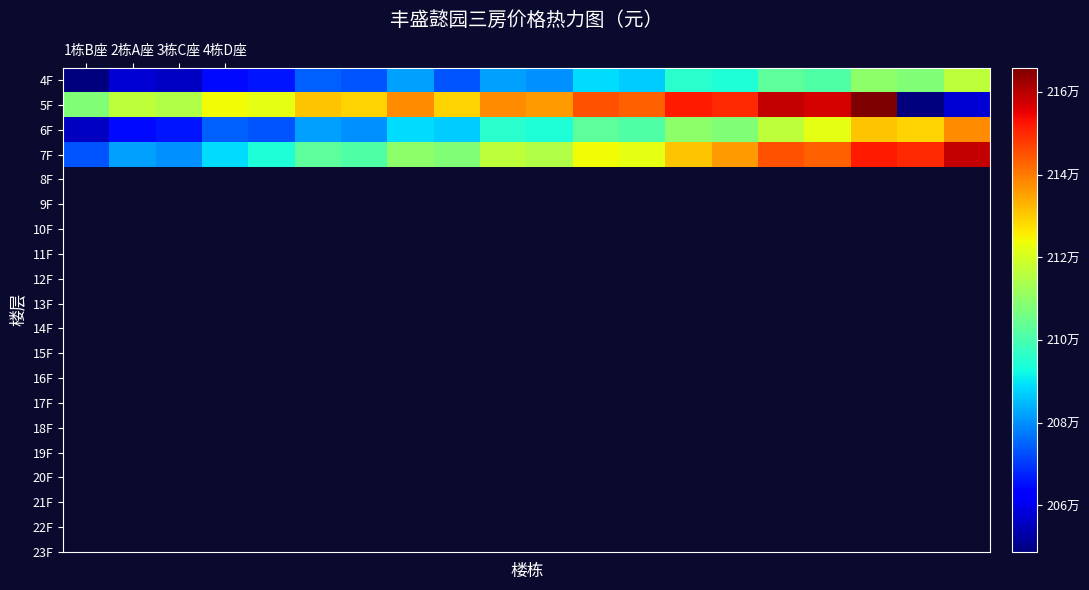

At how many categories does at least one series exceed 2052712?

20